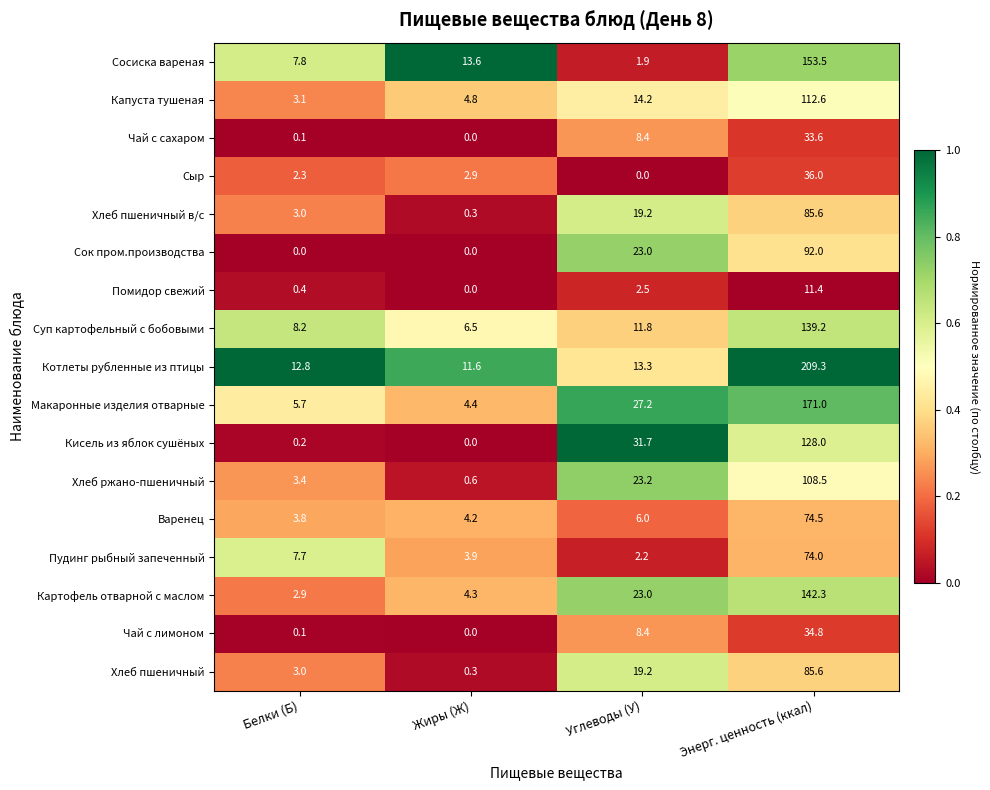

What is the greatest value displayed?

209.3